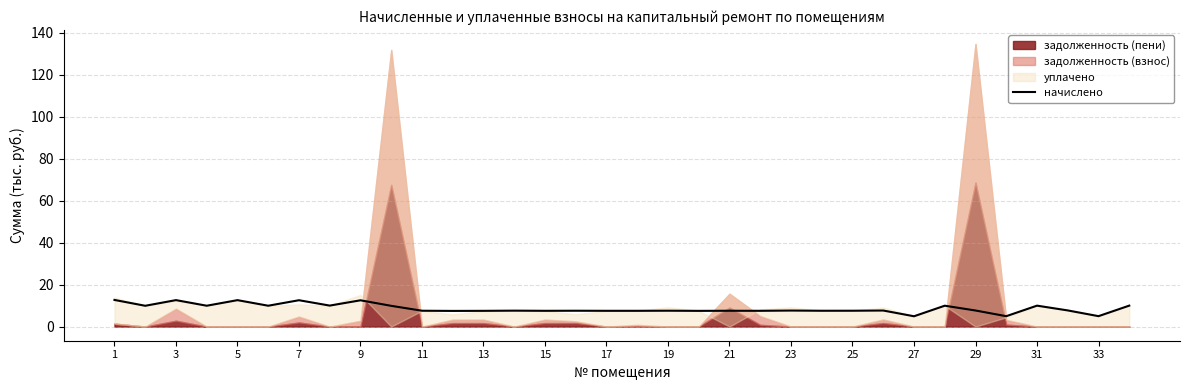

What is the maximum value for начислено?

12.7